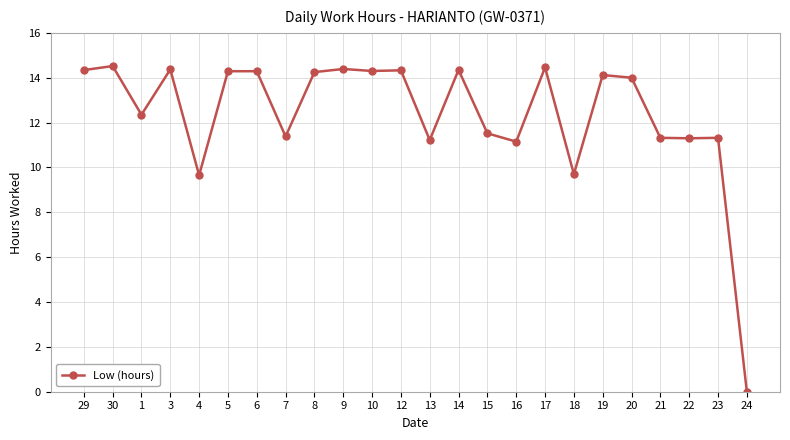

Is it true that the value at 21 is 2.3?

False